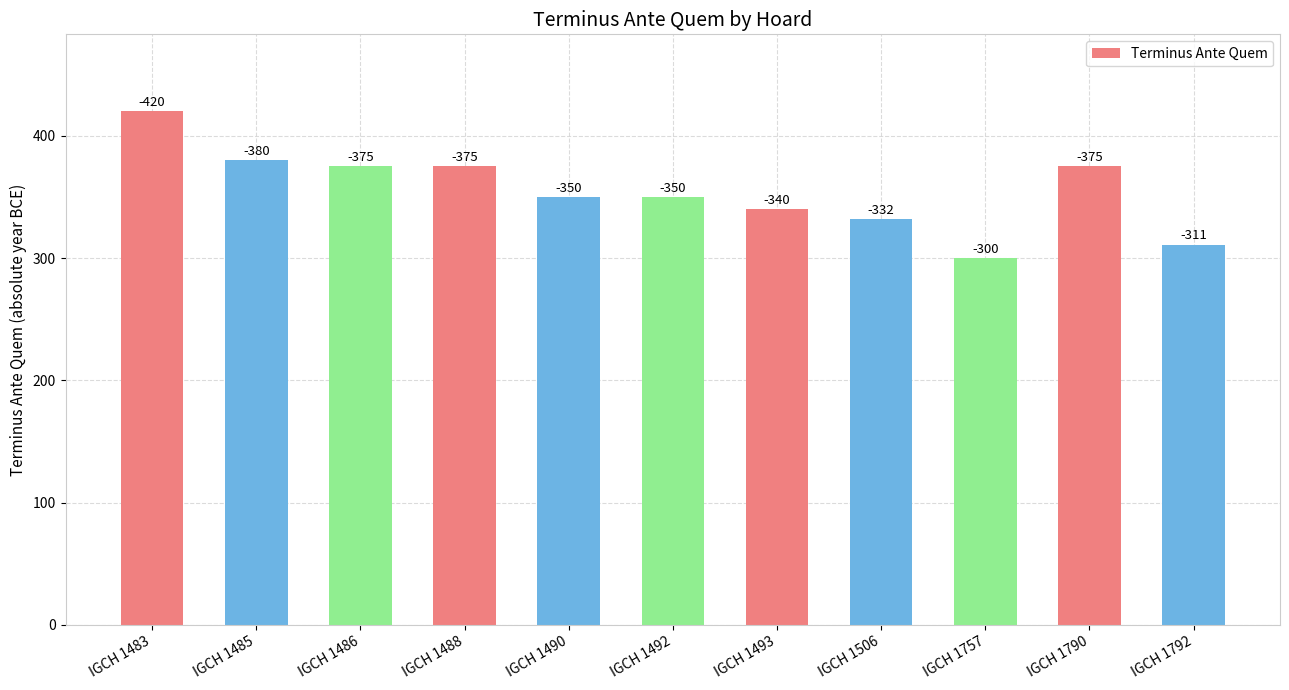

Approximately how many times larger is the value at IGCH 1488 compared to IGCH 1493?

1.1